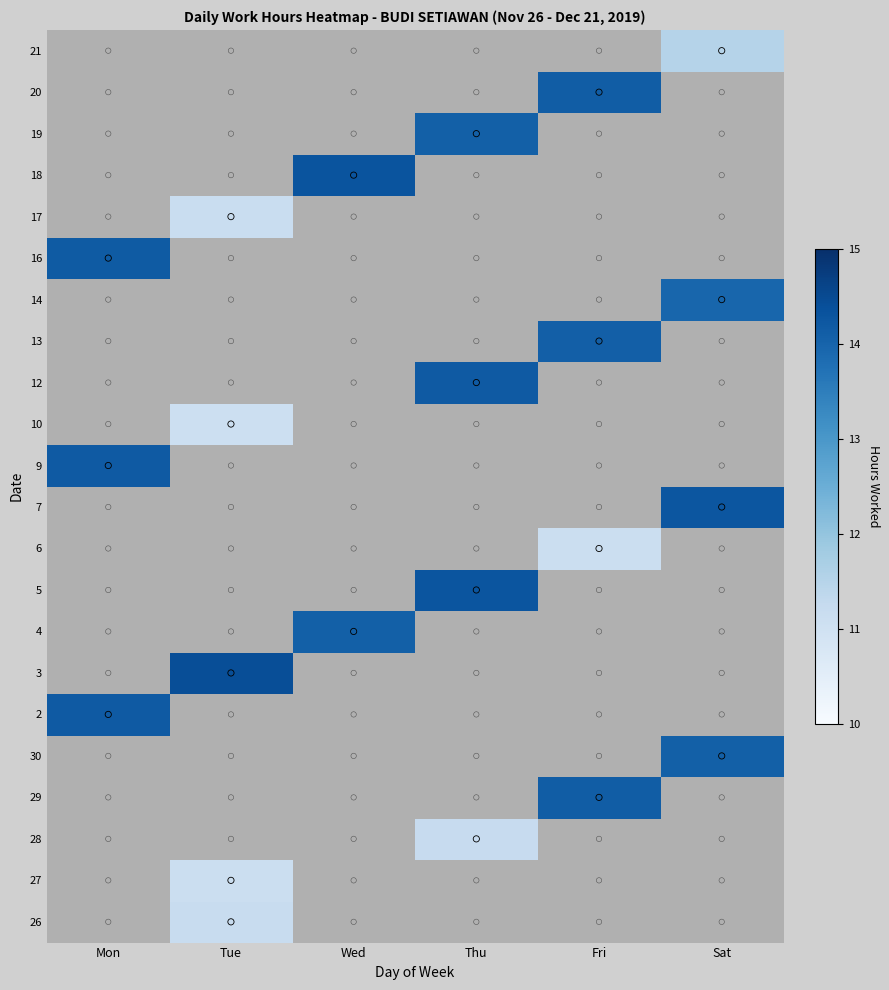

What is the minimum value shown in the chart?

11.1